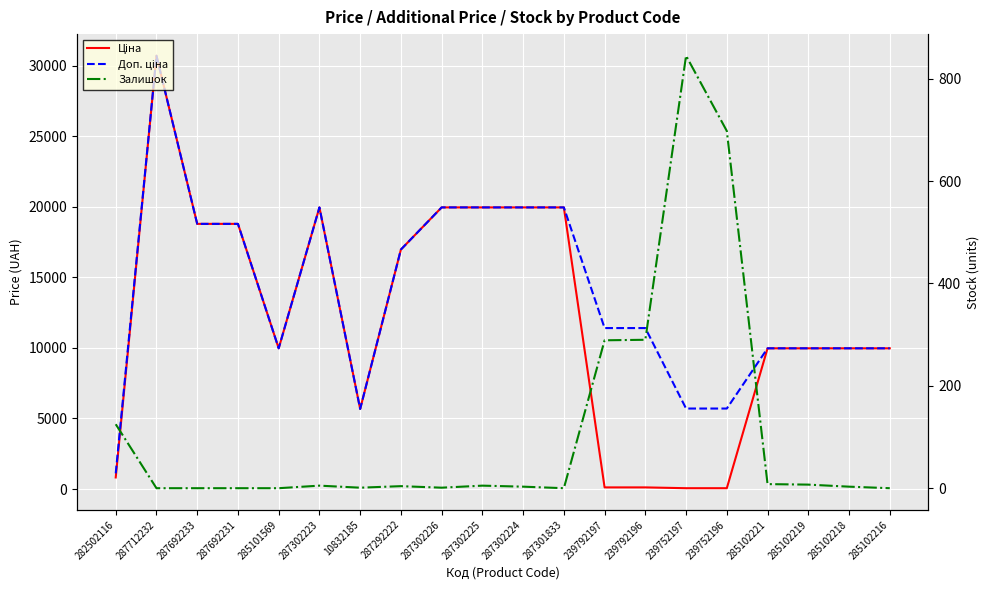

What is the spread (max minus min) of values at 285102216?

9975.0